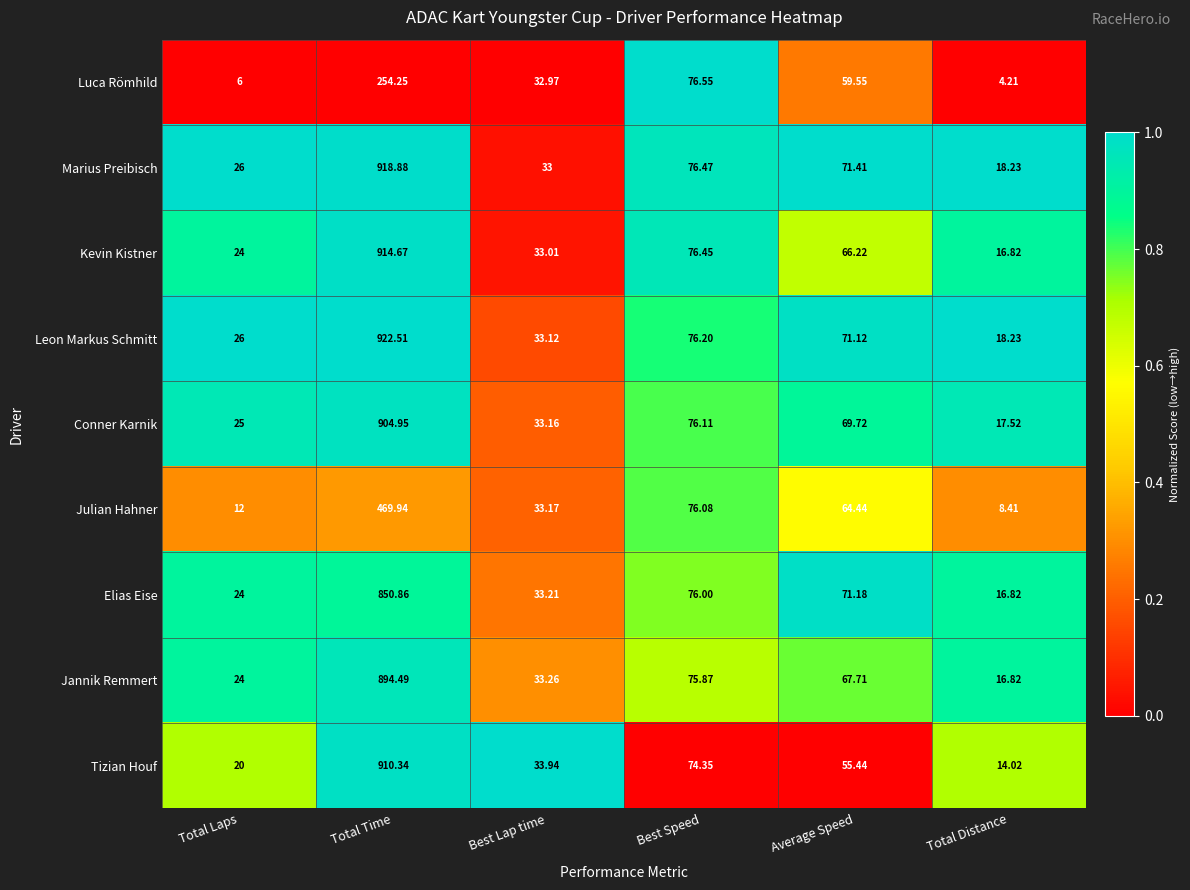

Which series has the largest total across all categories?

Leon Markus Schmitt